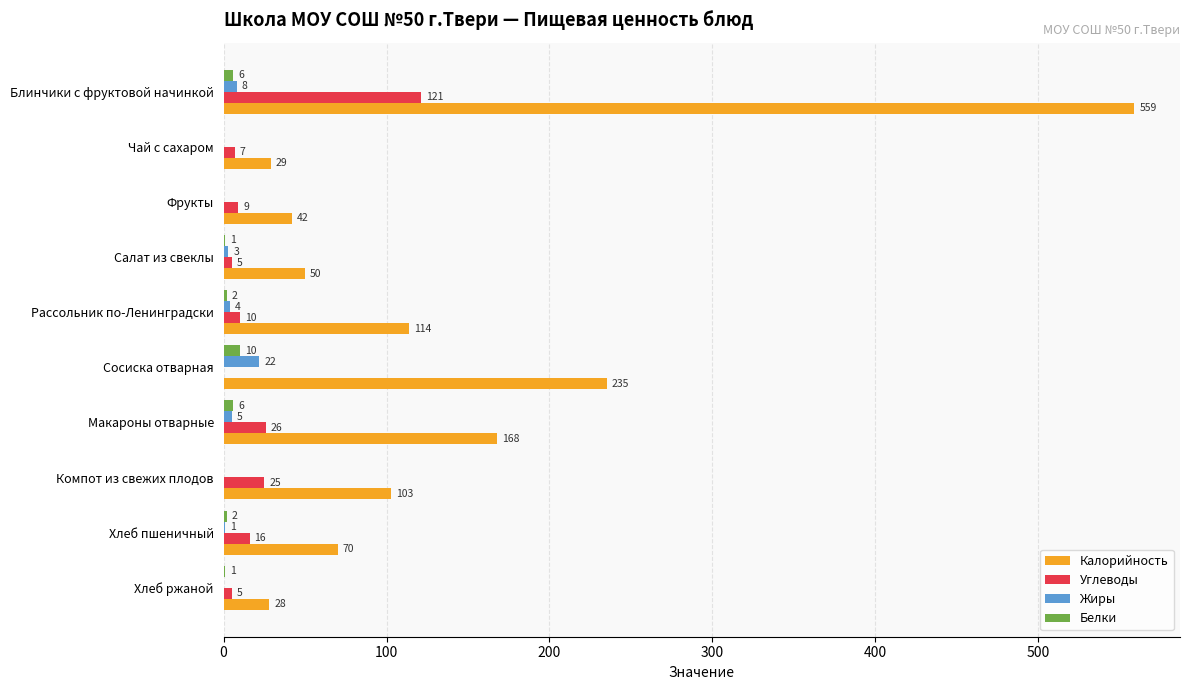

Where is Углеводы nearest to the value 60?

Макароны отварные